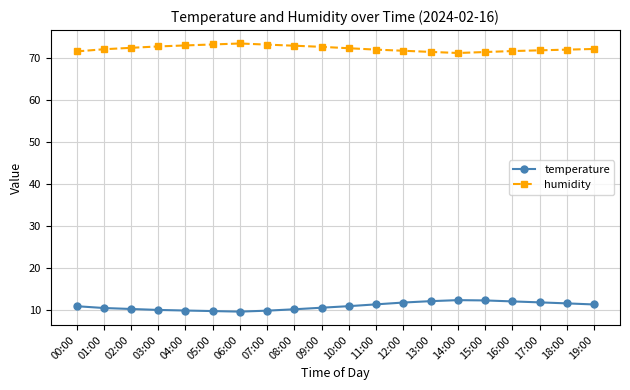

True or false: temperature and humidity intersect in this chart.

False